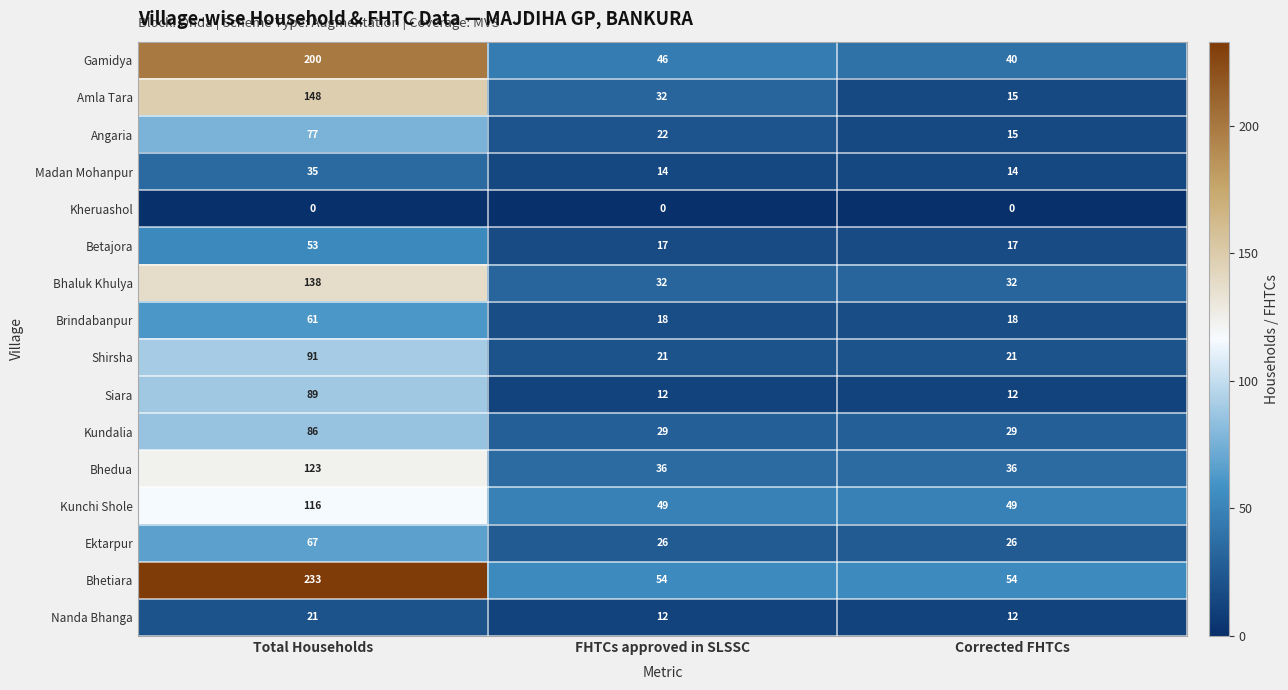

Between Total Households and Corrected FHTCs, which series saw the biggest shift?

Bhetiara